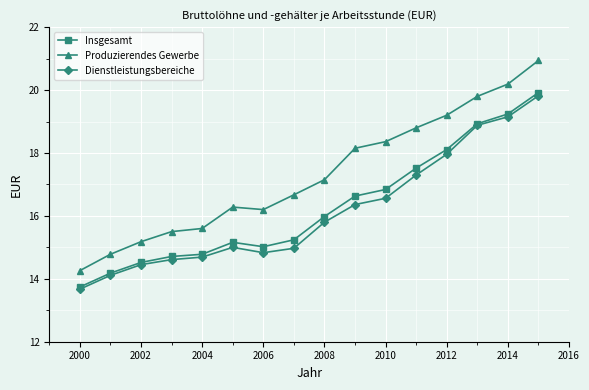

Which series has the widest spread of values?

Produzierendes Gewerbe